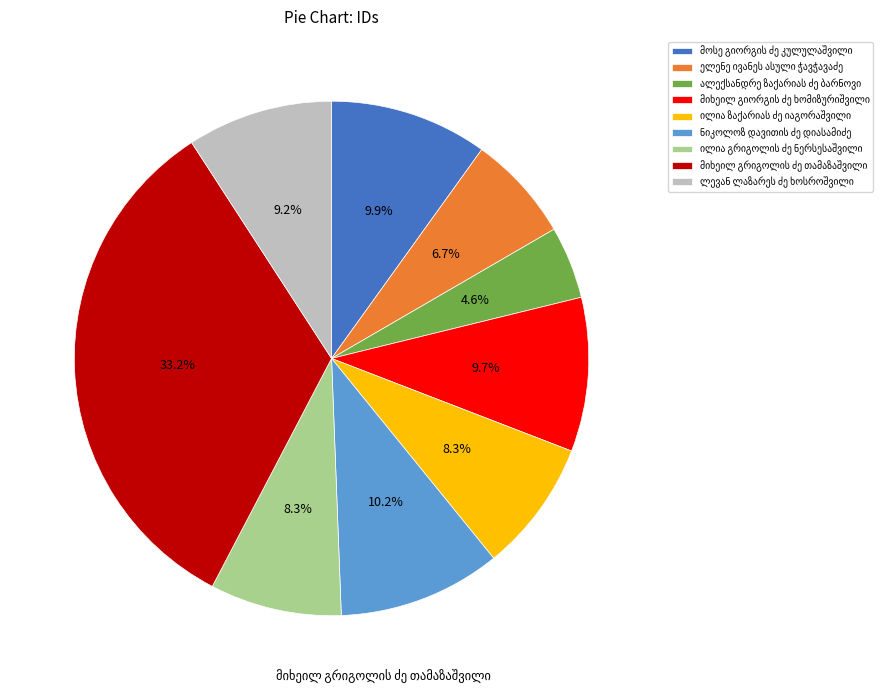

How many slices are in this pie chart?

9